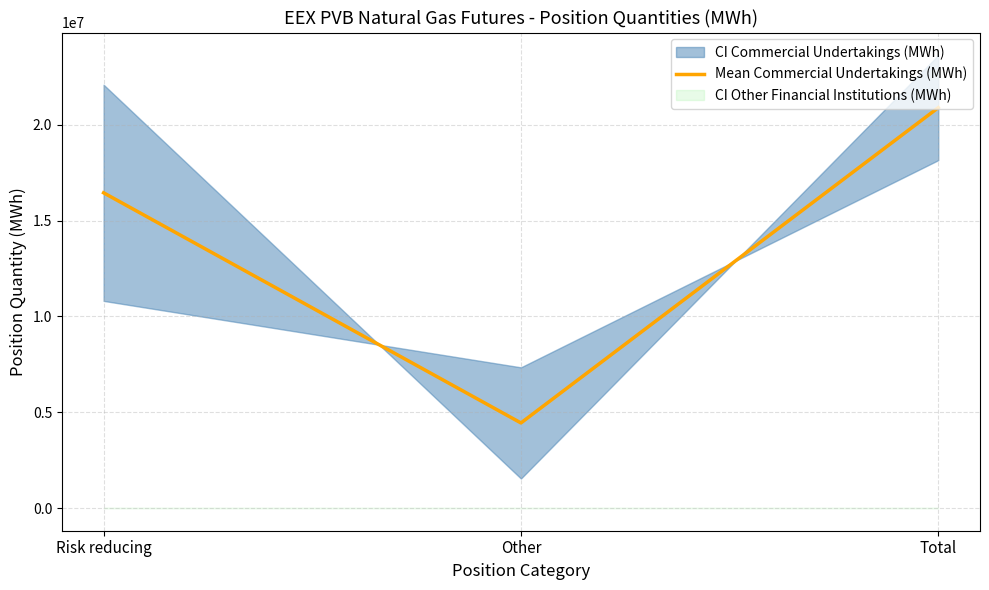

Rank the categories by value from highest to lowest.

Total, Risk reducing, Other